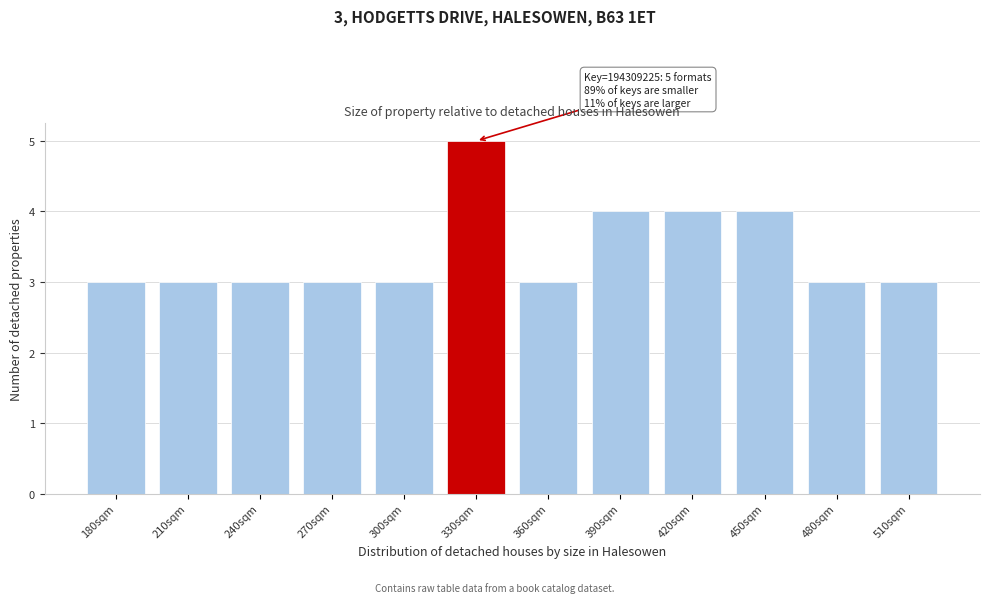

Reading left to right, what are all the values shown in this chart?

180sqm=3	210sqm=3	240sqm=3	270sqm=3	300sqm=3	330sqm=5	360sqm=3	390sqm=4	420sqm=4	450sqm=4	480sqm=3	510sqm=3